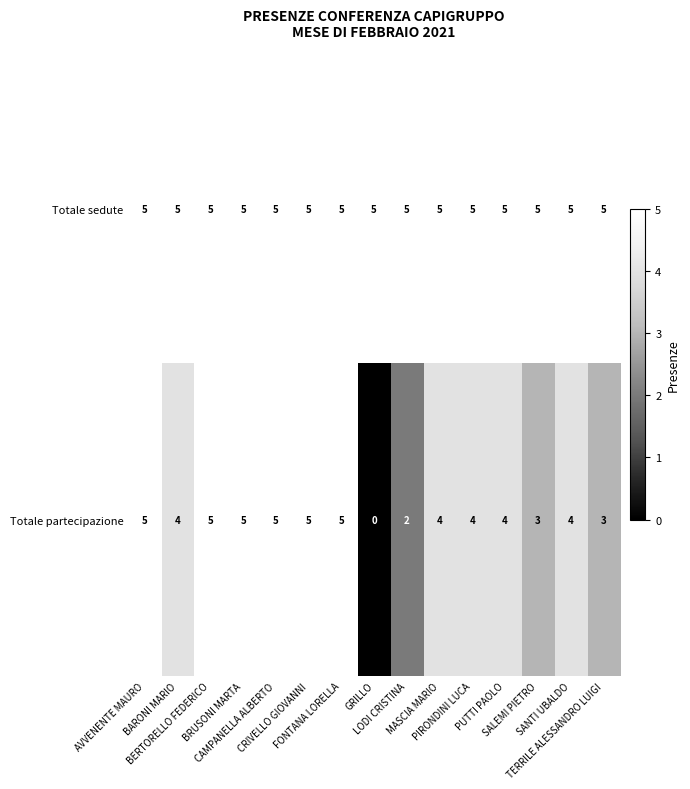

At how many categories does at least one series exceed 2?

15